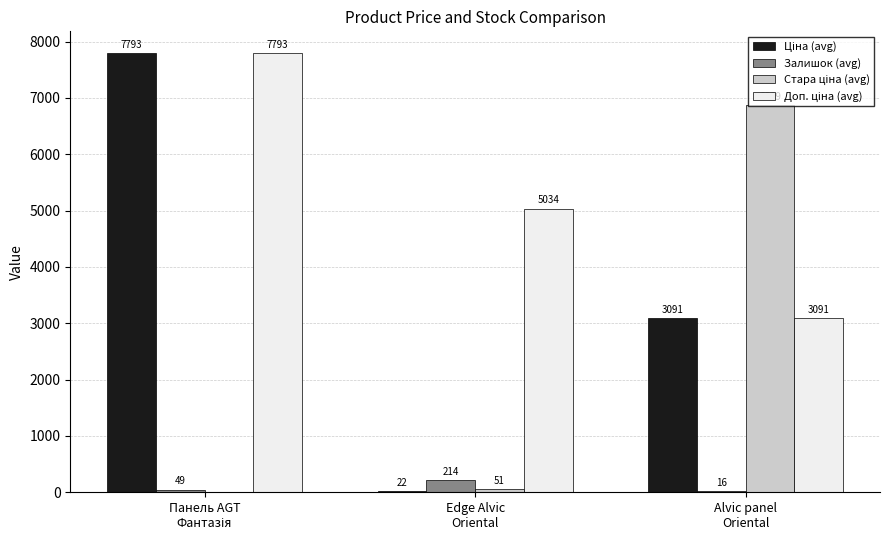

The Доп. ціна (avg) series shows 7447.0 at Edge Alvic
Oriental. True or false?

False